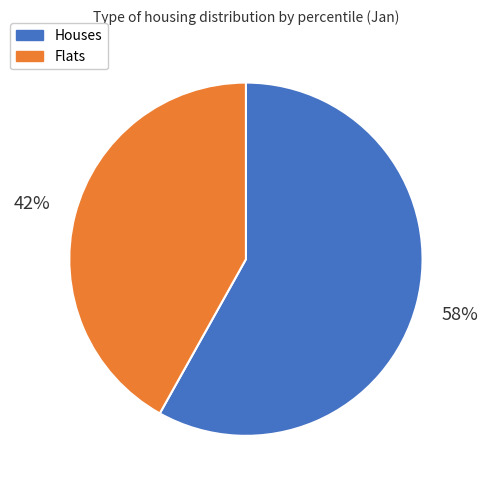

Does any single category account for the majority?

Yes